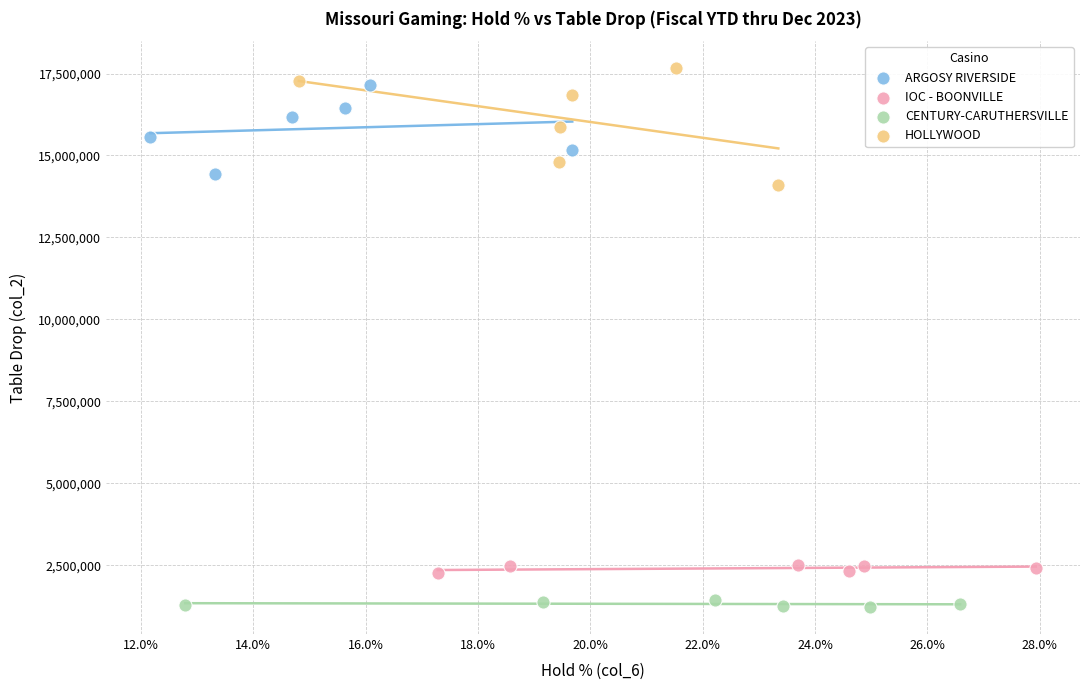

Which series contains the lowest Y value?

CENTURY-CARUTHERSVILLE